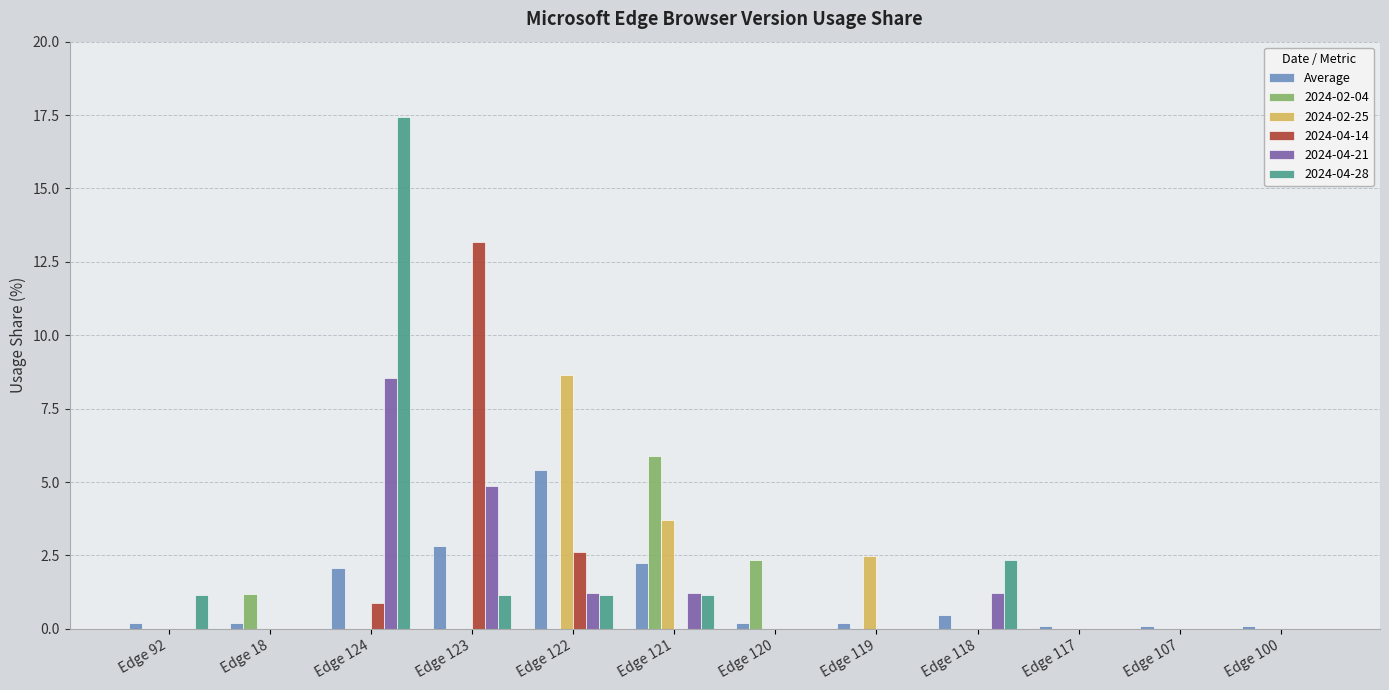

Count the number of categories in the chart.

12